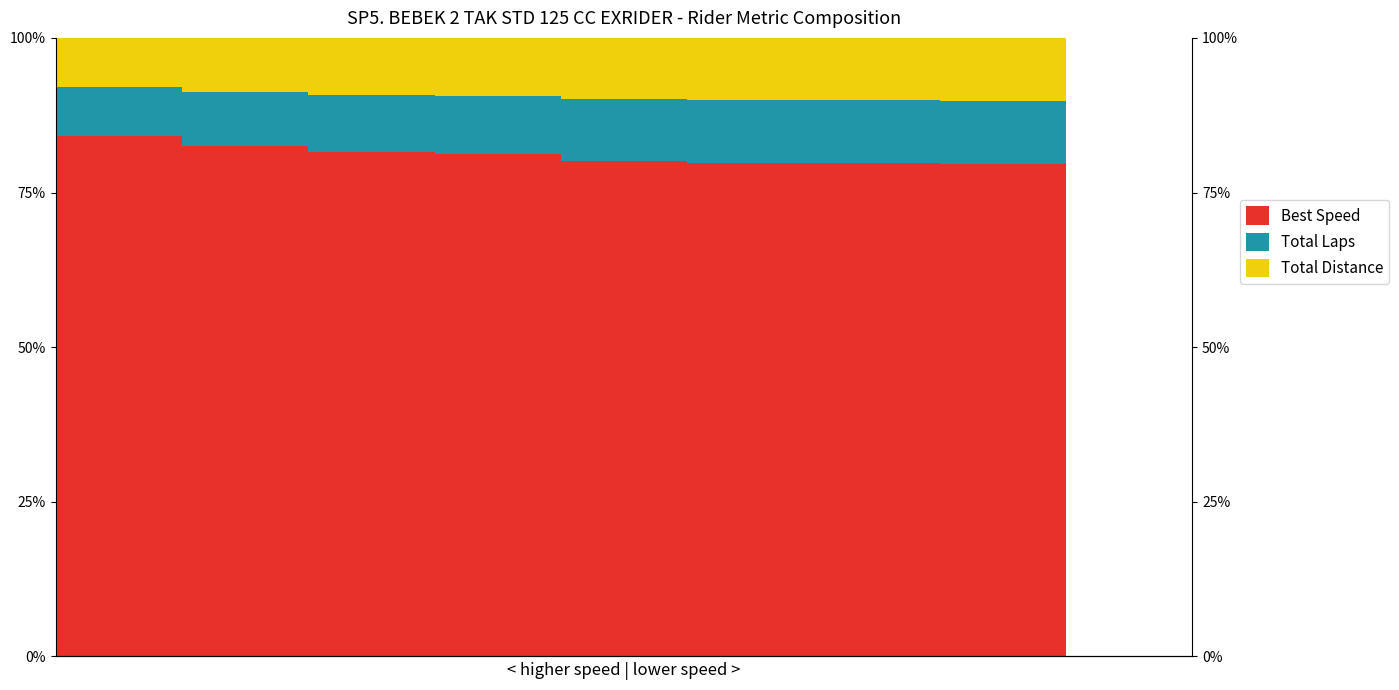

What is the value of the Best Speed bar at the 5th from the left?

80.2